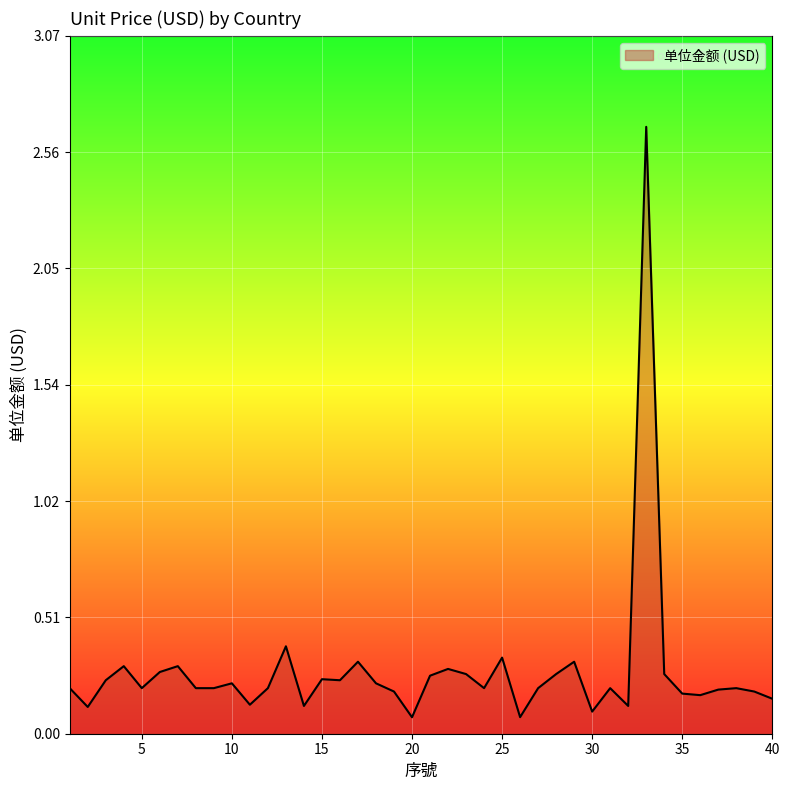

What is the maximum value shown in the chart?

2.7